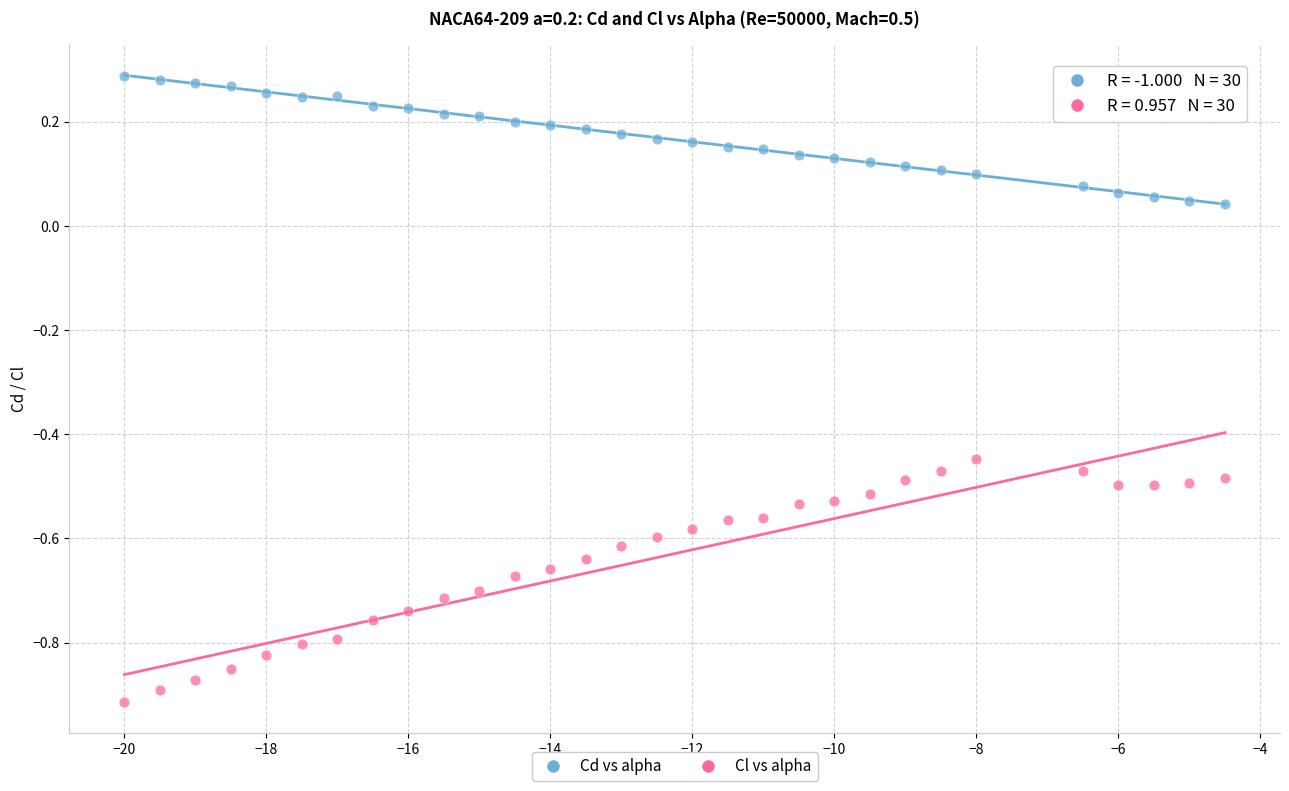

Which series contains the lowest Y value?

Cl vs alpha